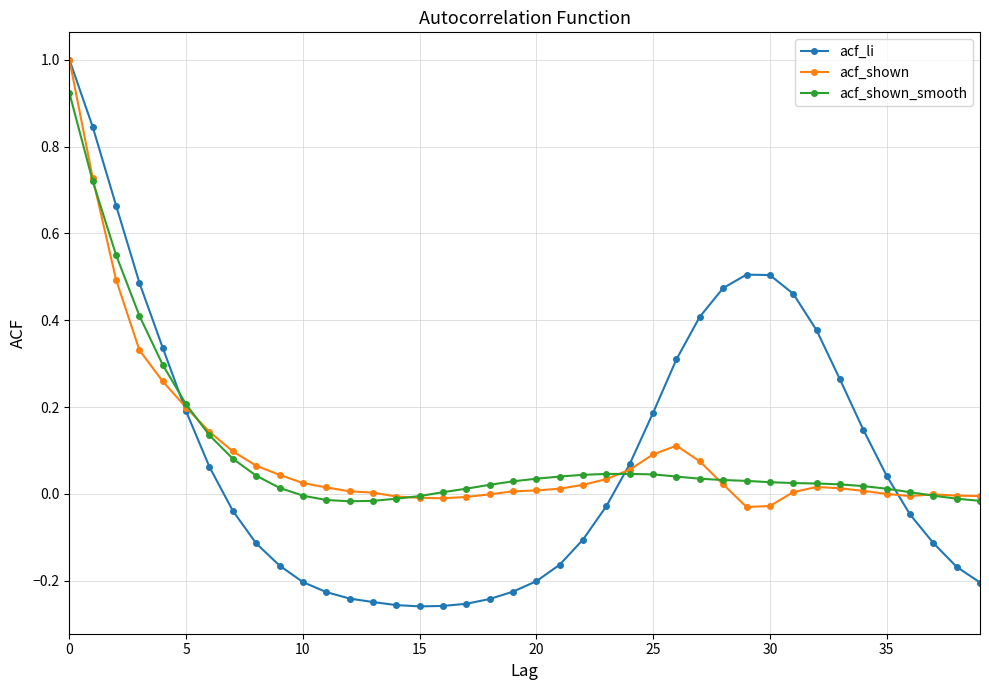

Is this an area chart (filled region under the line)?

No